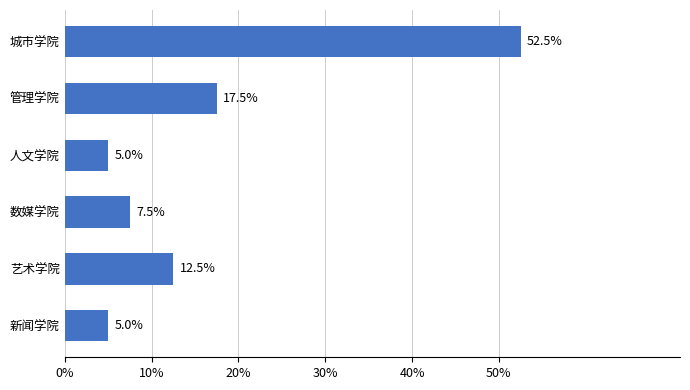

Are the bars horizontal?

Yes